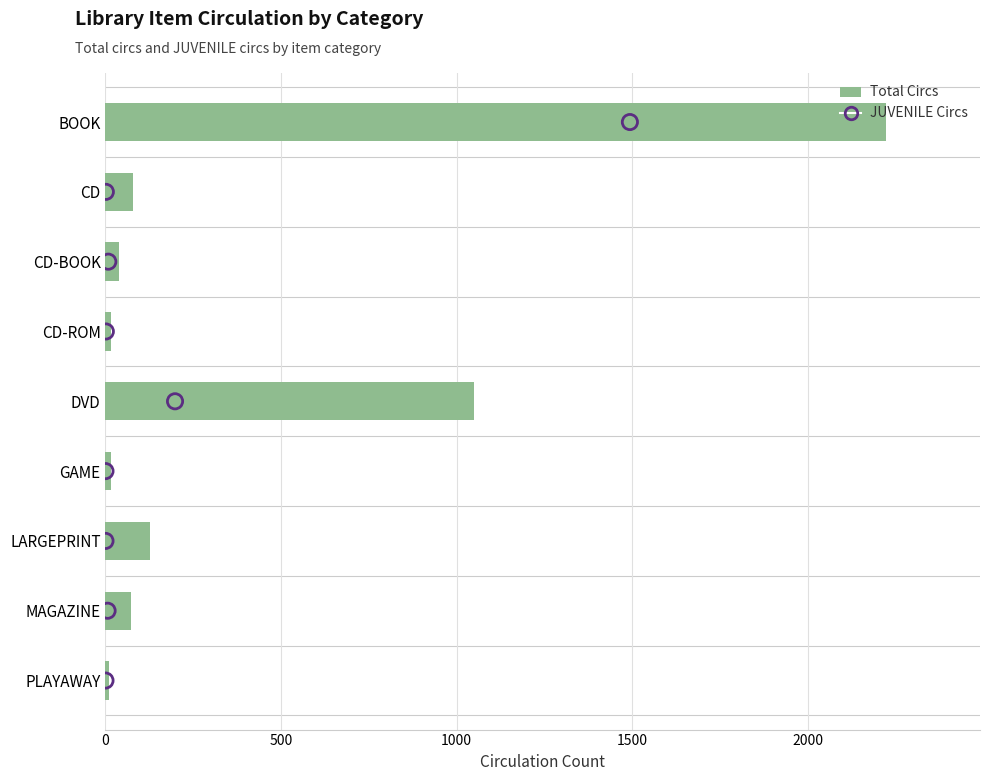

Which series reaches the maximum Y coordinate?

Total Circs